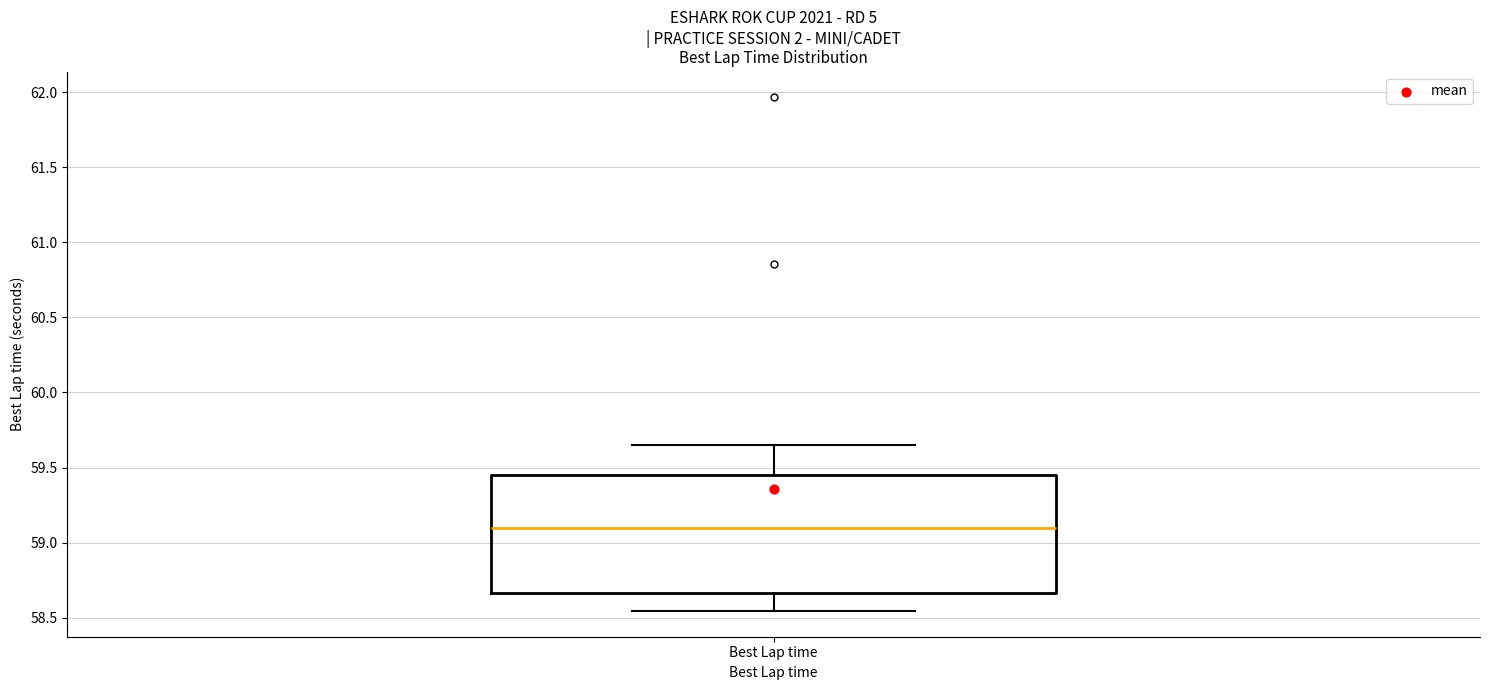

Where is the upper edge of the box for Best Lap time on the y-axis? The values are not printed on the chart, so give them approximately, as read against the axis.

59.45